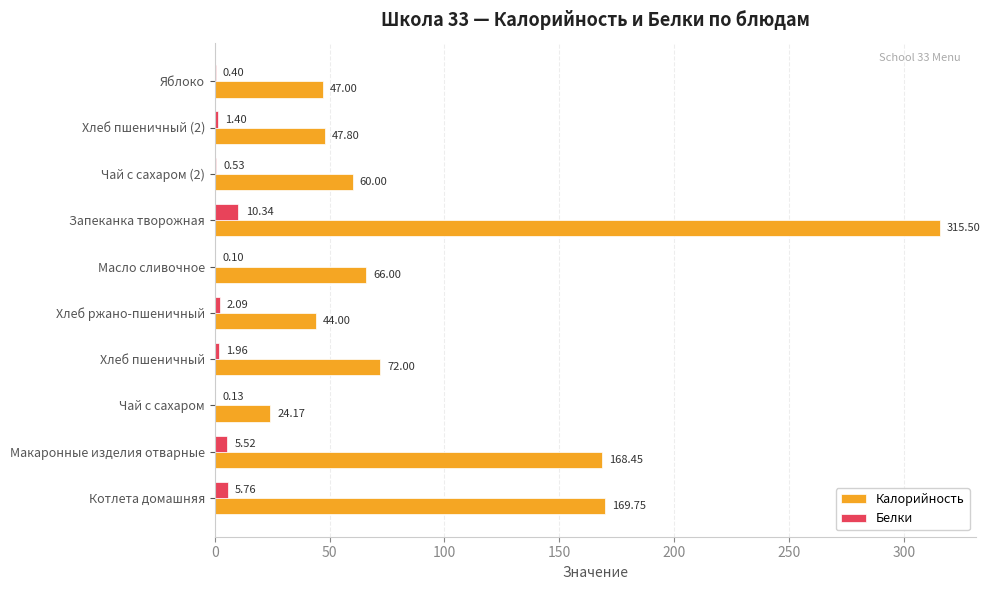

Is the value of Калорийность at Макаронные изделия отварные greater than the value of Белки at Хлеб ржано-пшеничный?

Yes